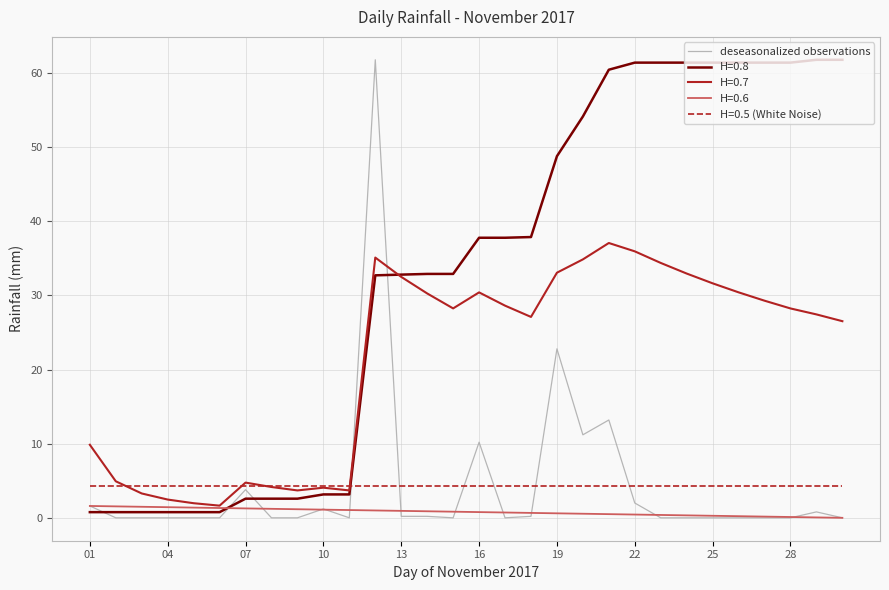

What is the maximum value for H=0.6?

1.6